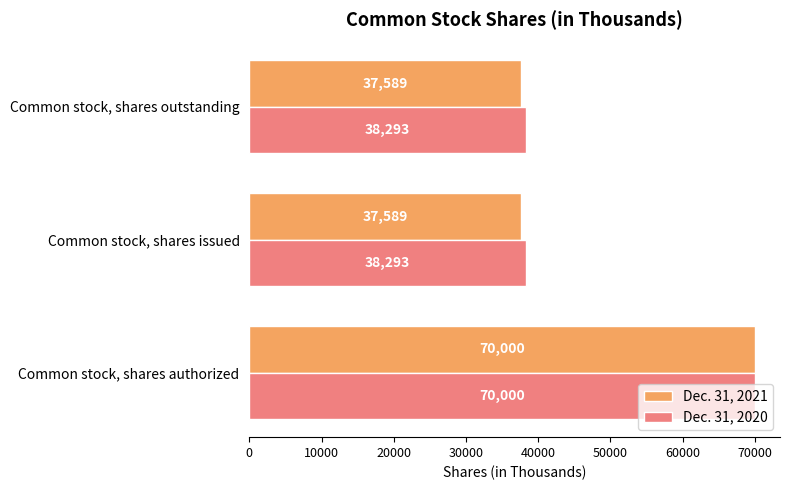

What is the minimum value for Dec. 31, 2020?

38293